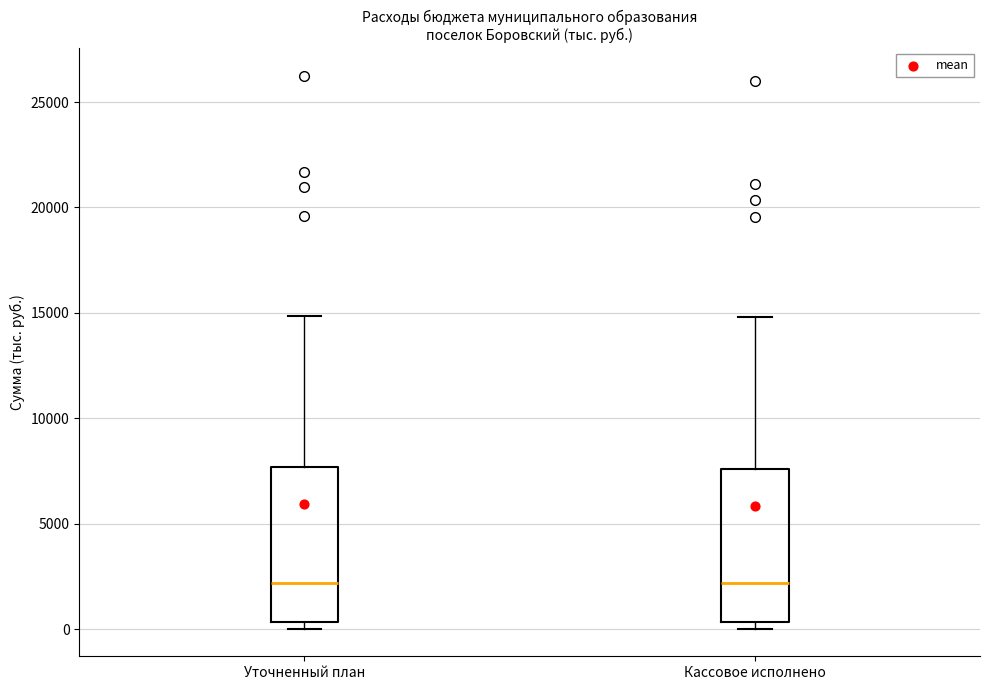

Where is the upper edge of the box for Кассовое исполнено on the y-axis? The values are not printed on the chart, so give them approximately, as read against the axis.

7500